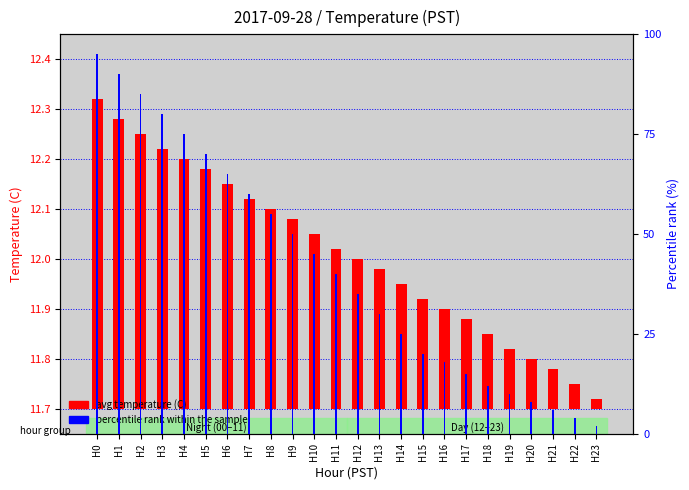

The value of percentile rank within the sample at H17 is 0.1. True or false?

False